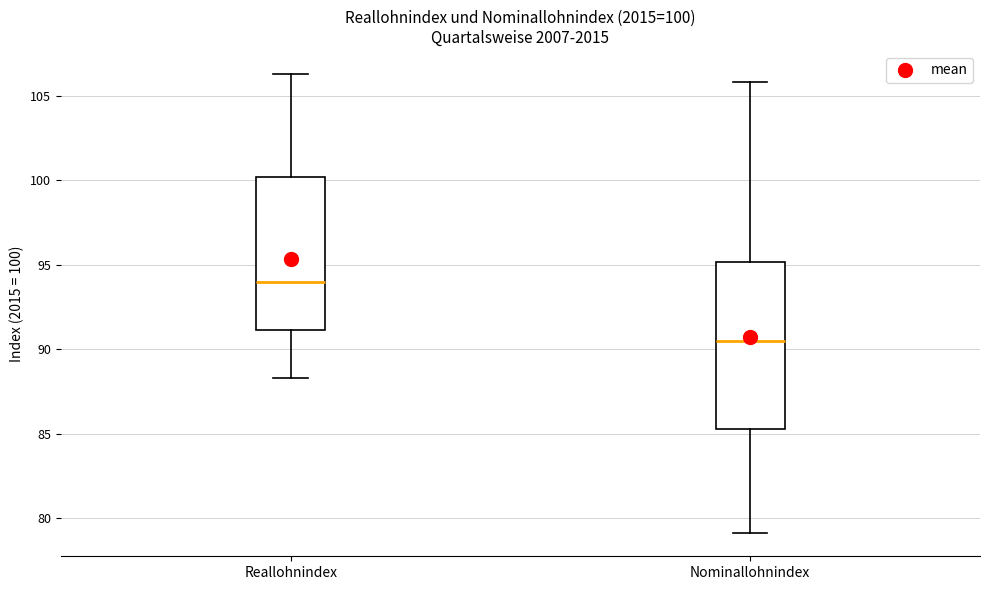

Which box's median line is the lowest?

Nominallohnindex